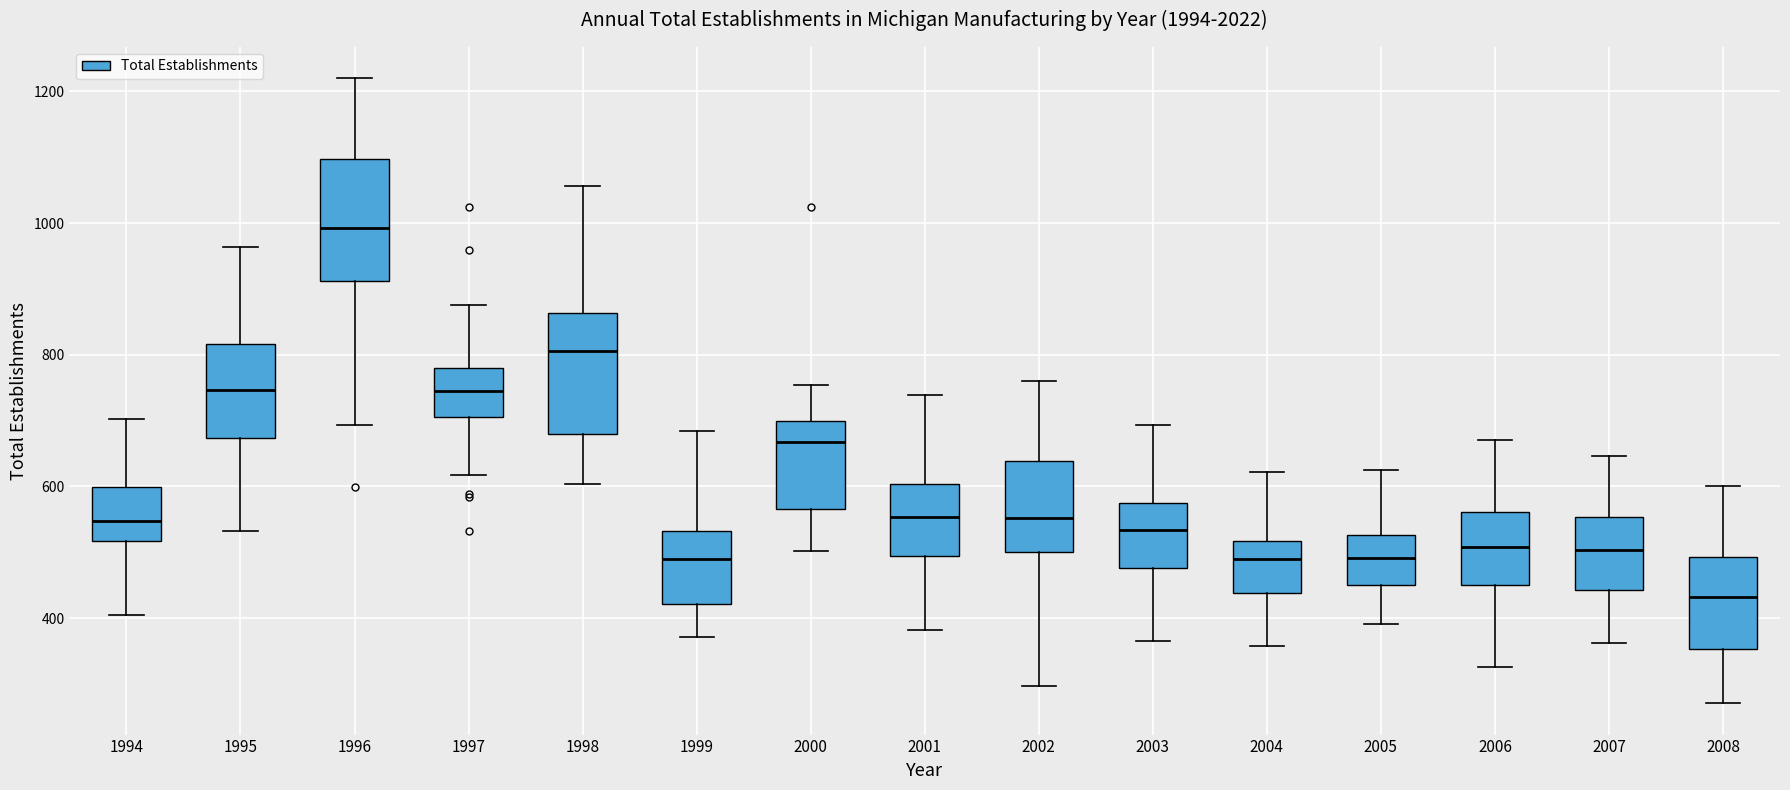

Where does the upper whisker of the box at x = 1996 end on the y-axis? The values are not printed on the chart, so give them approximately, as read against the axis.

1220